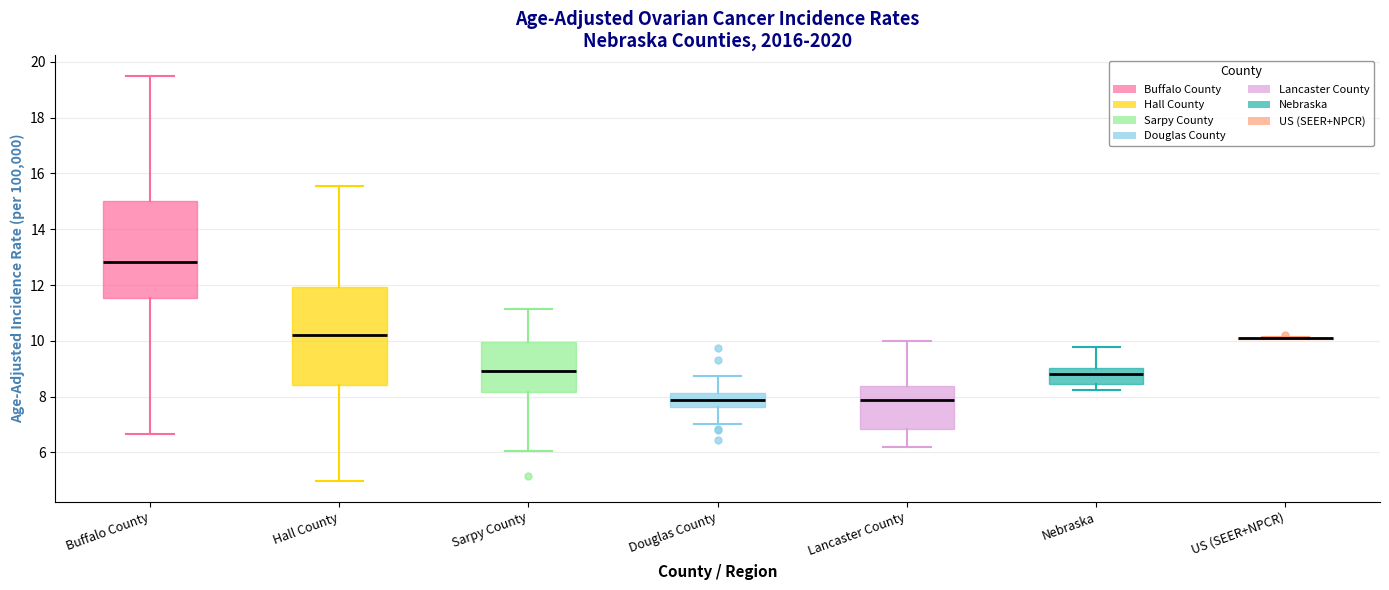

Reading left to right, transcribe this box plot: for each box, give where its median line is, the range the box spans, and where its two whiskers end, as read against the y-axis. The values are not printed on the chart, so give them approximately, as read against the axis.

Buffalo County: median 12.8, box 11.6 to 15.0, whiskers 6.6 to 19.6
Hall County: median 10.2, box 8.4 to 12.0, whiskers 5.0 to 15.6
Sarpy County: median 9.0, box 8.2 to 10.0, whiskers 6.0 to 11.2
Douglas County: median 7.8, box 7.6 to 8.2, whiskers 7.0 to 8.8
Lancaster County: median 7.8, box 6.8 to 8.4, whiskers 6.2 to 10.0
Nebraska: median 8.8, box 8.4 to 9.0, whiskers 8.2 to 9.8
US (SEER+NPCR): box collapsed to a line at 10.2, whiskers 10.0 to 10.2